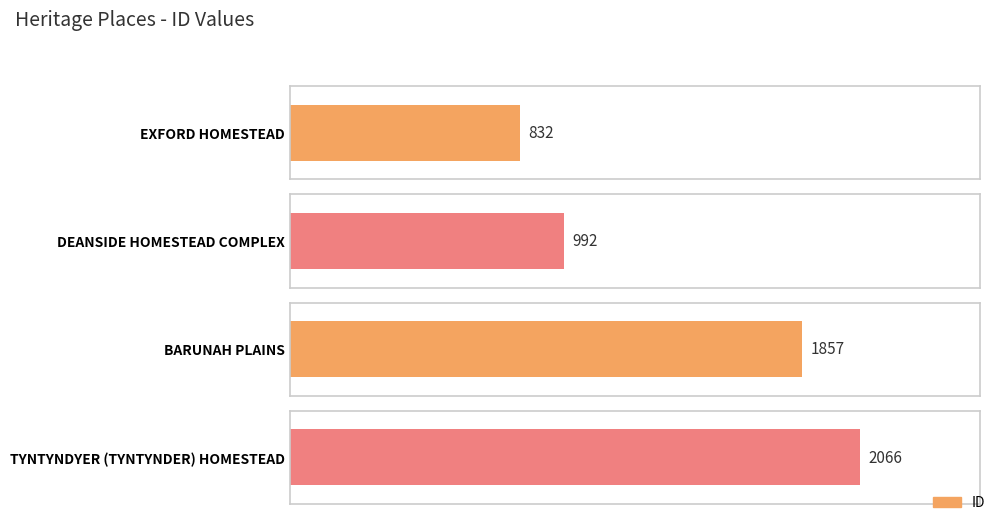

Which category has the lowest value across all series?

EXFORD HOMESTEAD